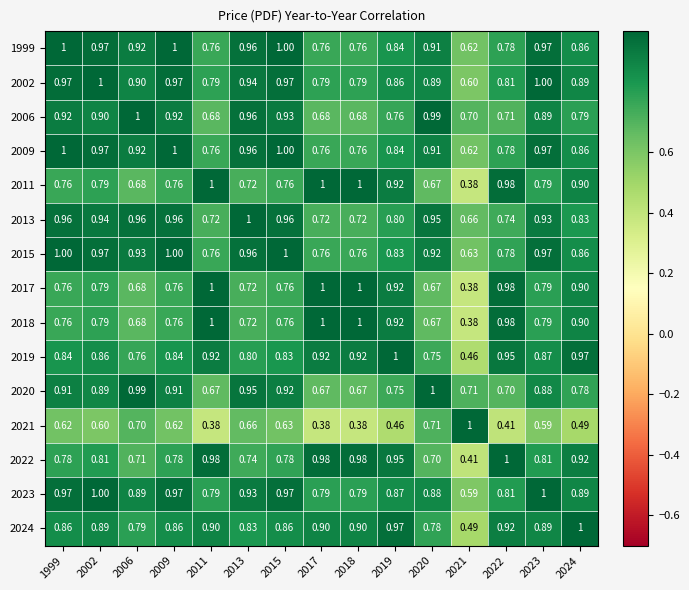

At how many categories does at least one series exceed 0?

15